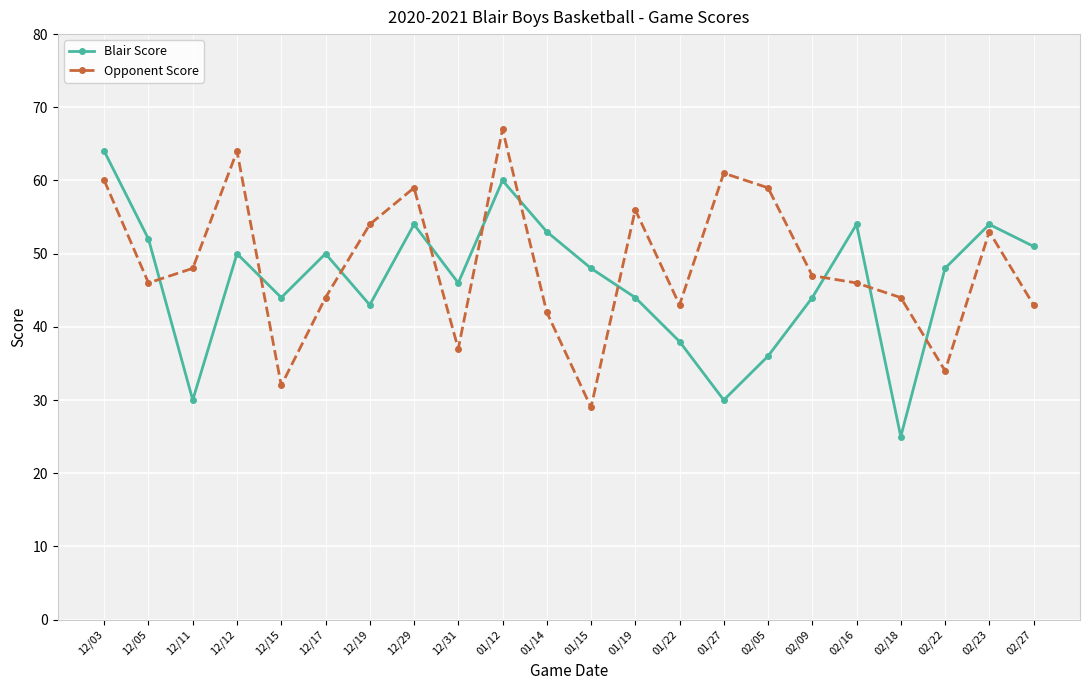

The value of Opponent Score at 12/15 is 7. True or false?

False